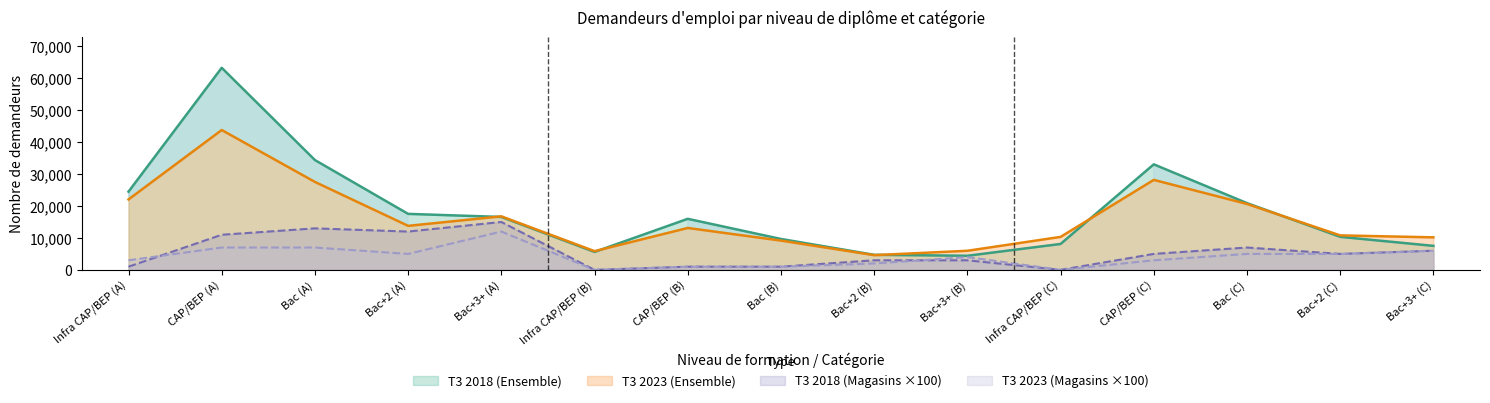

Which series has the widest spread of values?

T3 2018 (Ensemble)